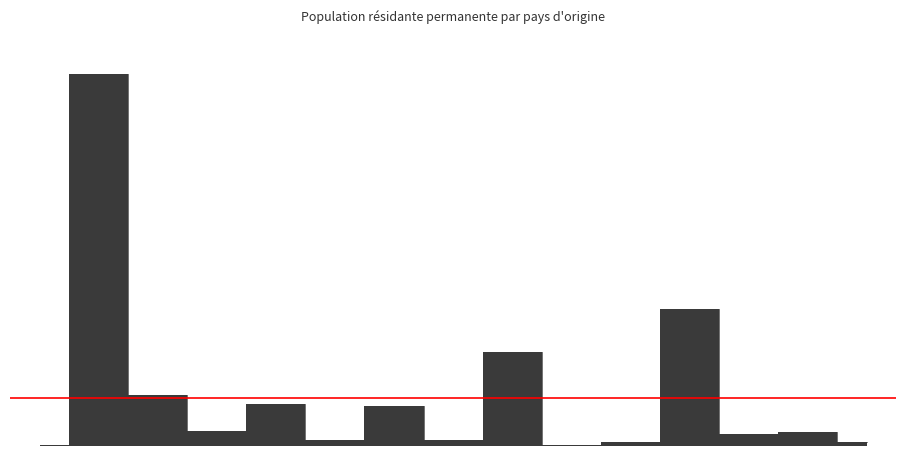

The value at Finlande is 4747. True or false?

False